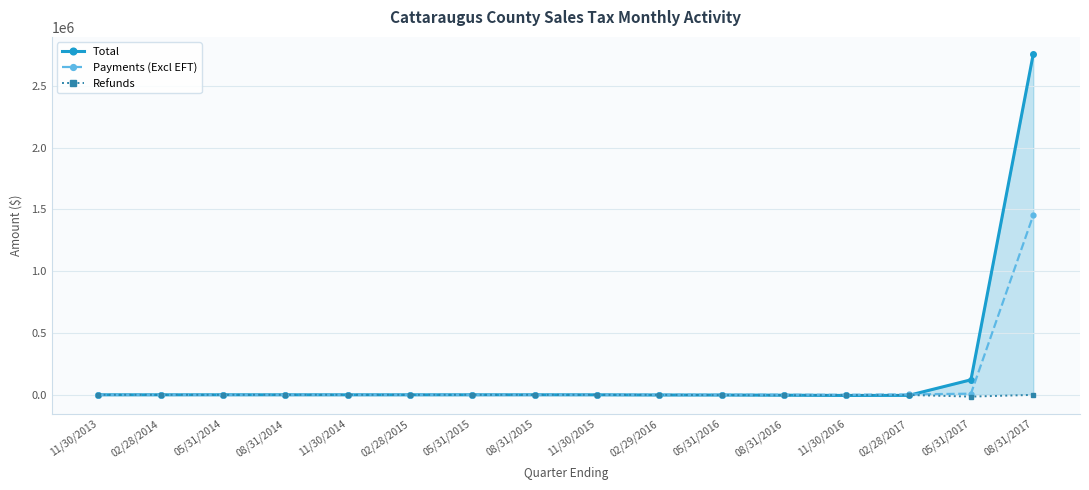

At which label does Total reach its peak?

08/31/2017